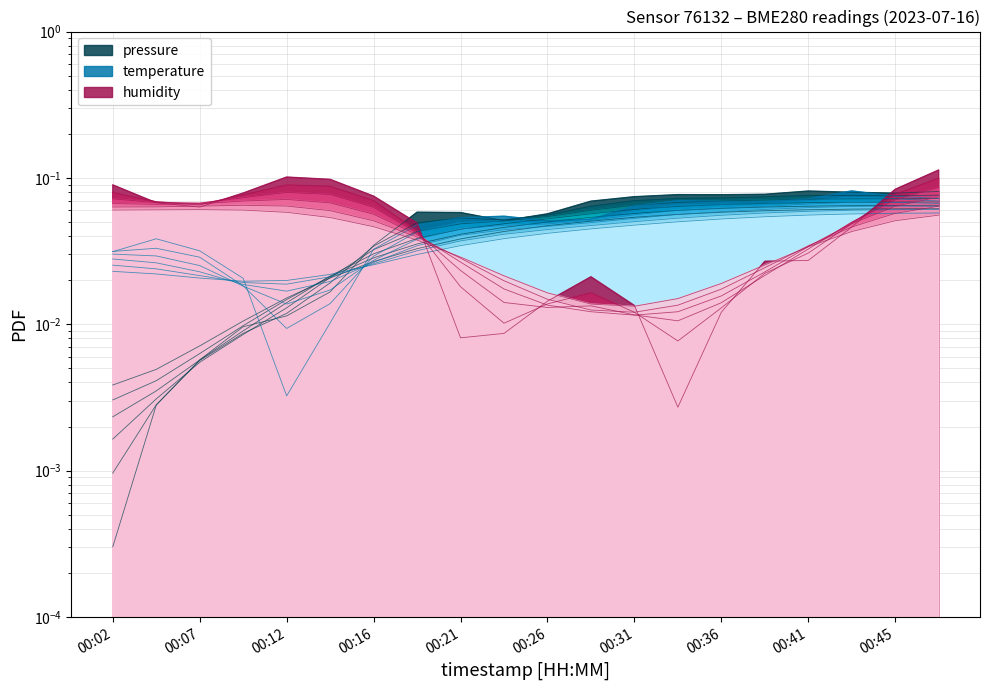

At which category is the sum across all series the highest?

00:48